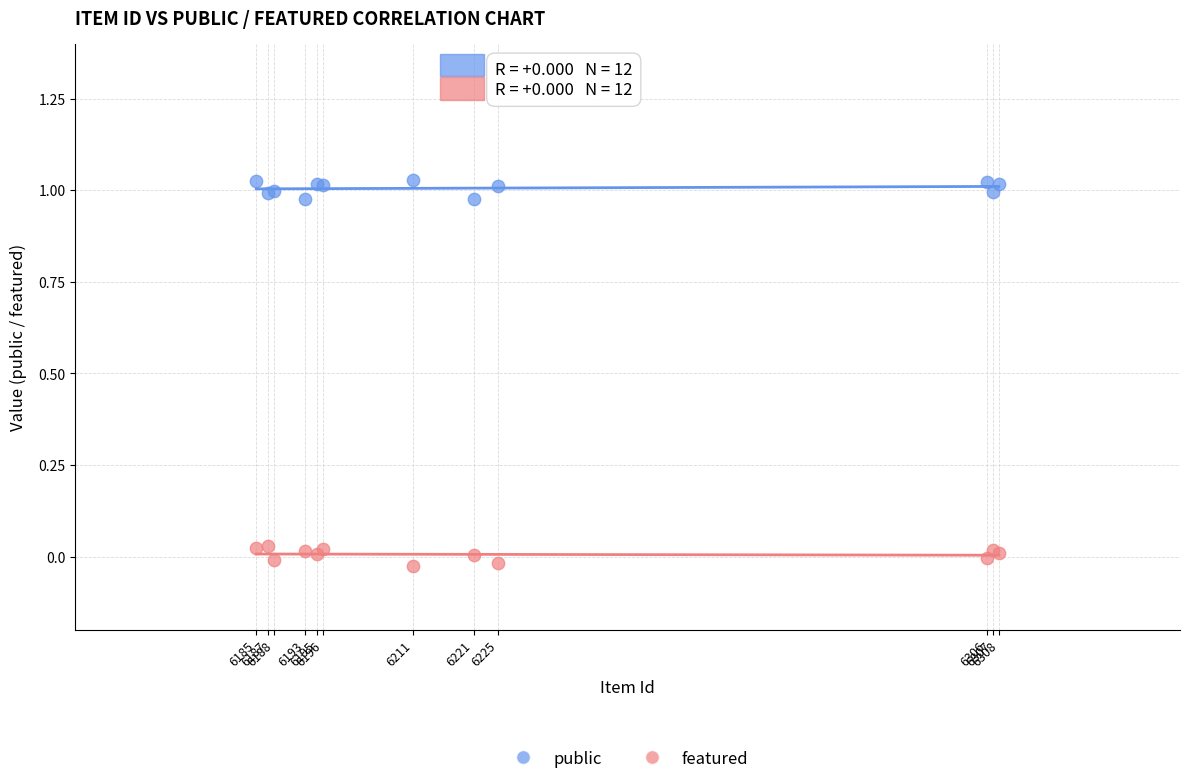

Which series contains the lowest Y value?

featured